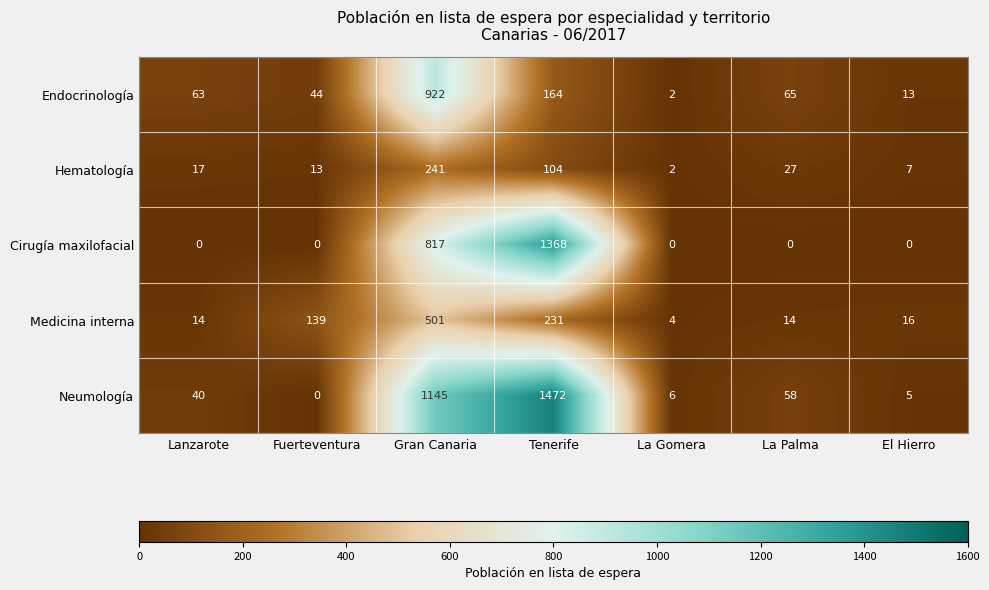

The value of Endocrinología at La Palma is 21. True or false?

False